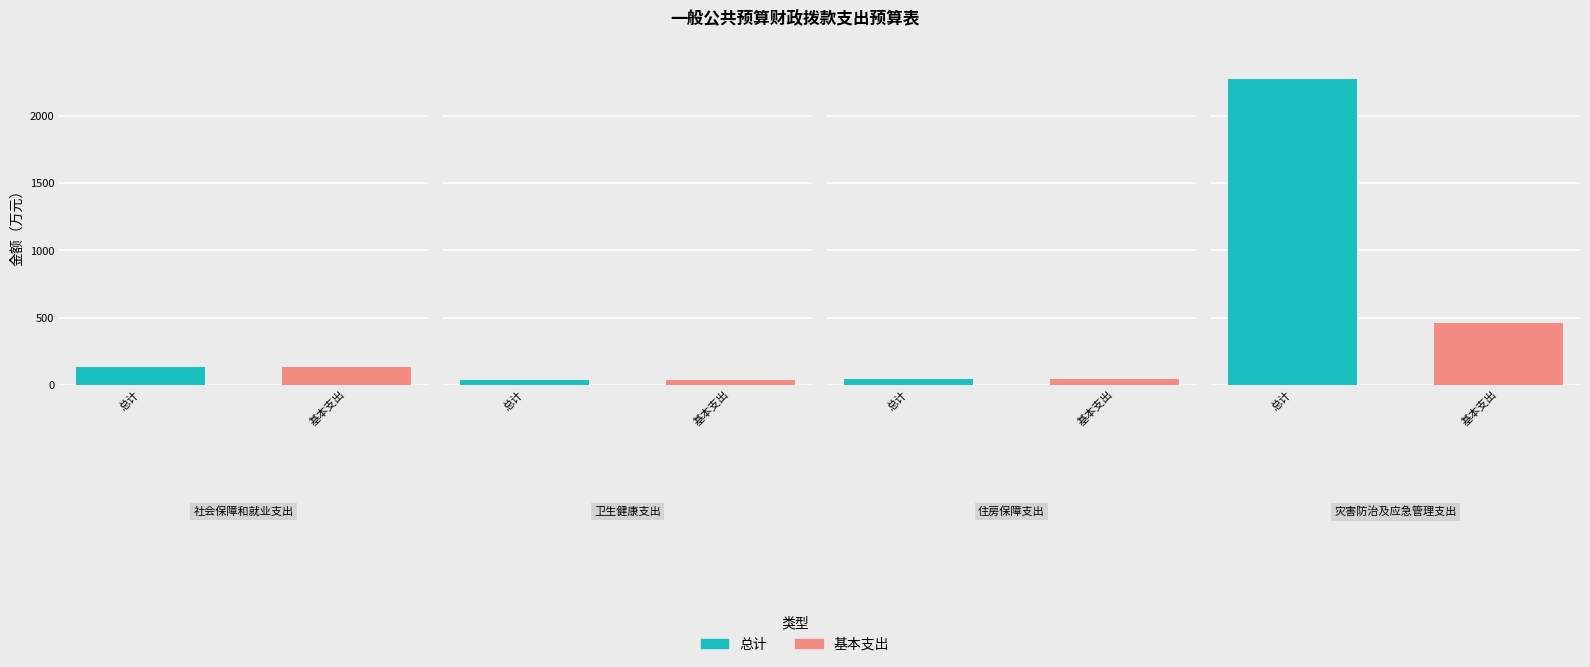

What is the sum of all 基本支出 values?

665.0